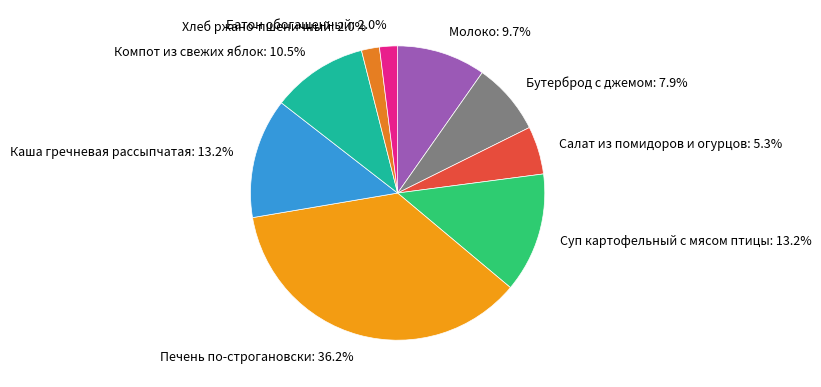

Is it true that Бутерброд с джемом is 1% of the pie?

False